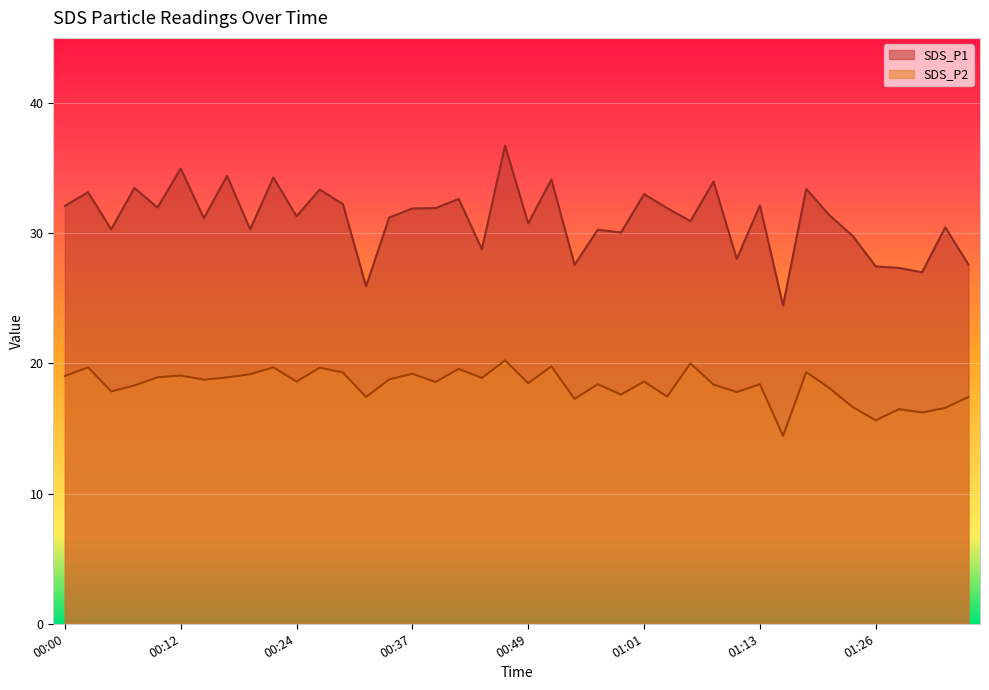

How many interior local peaks does the SDS_P1 series have?

15